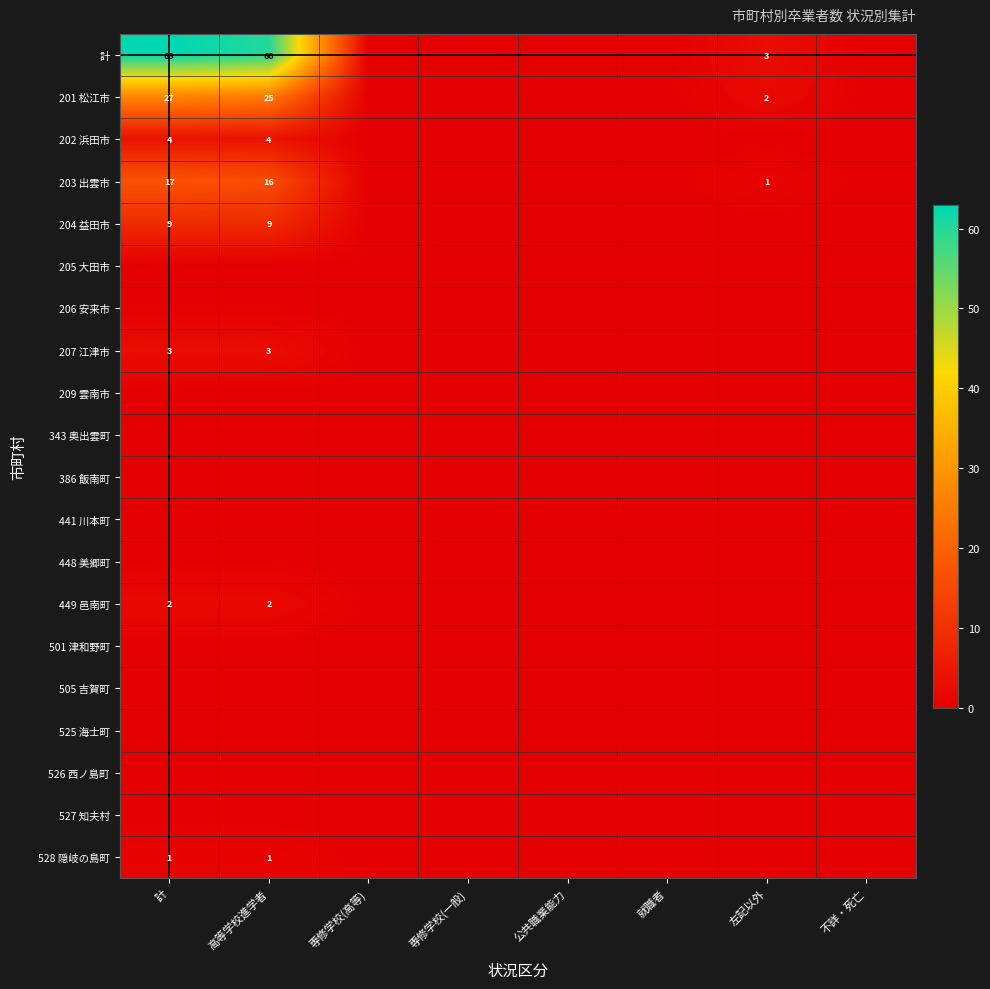

Is it true that 計 equals 63 at 計?

True